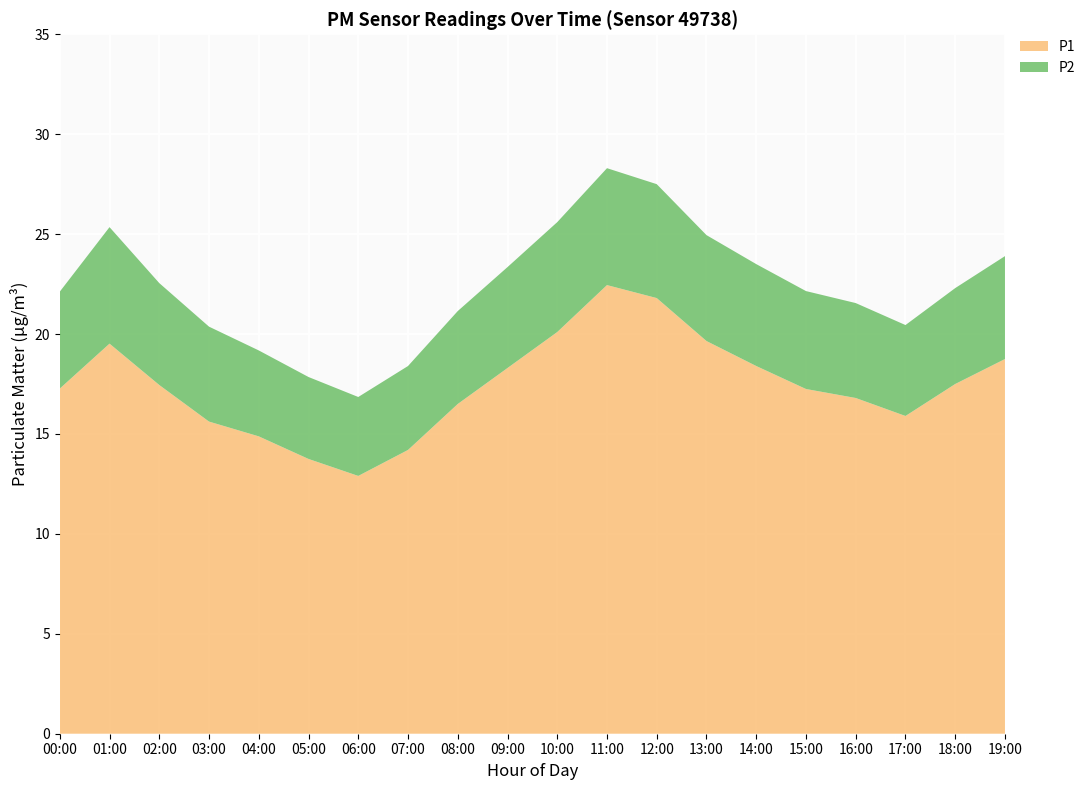

True or false: P1 has a value of 29.5 at 11:00.

False